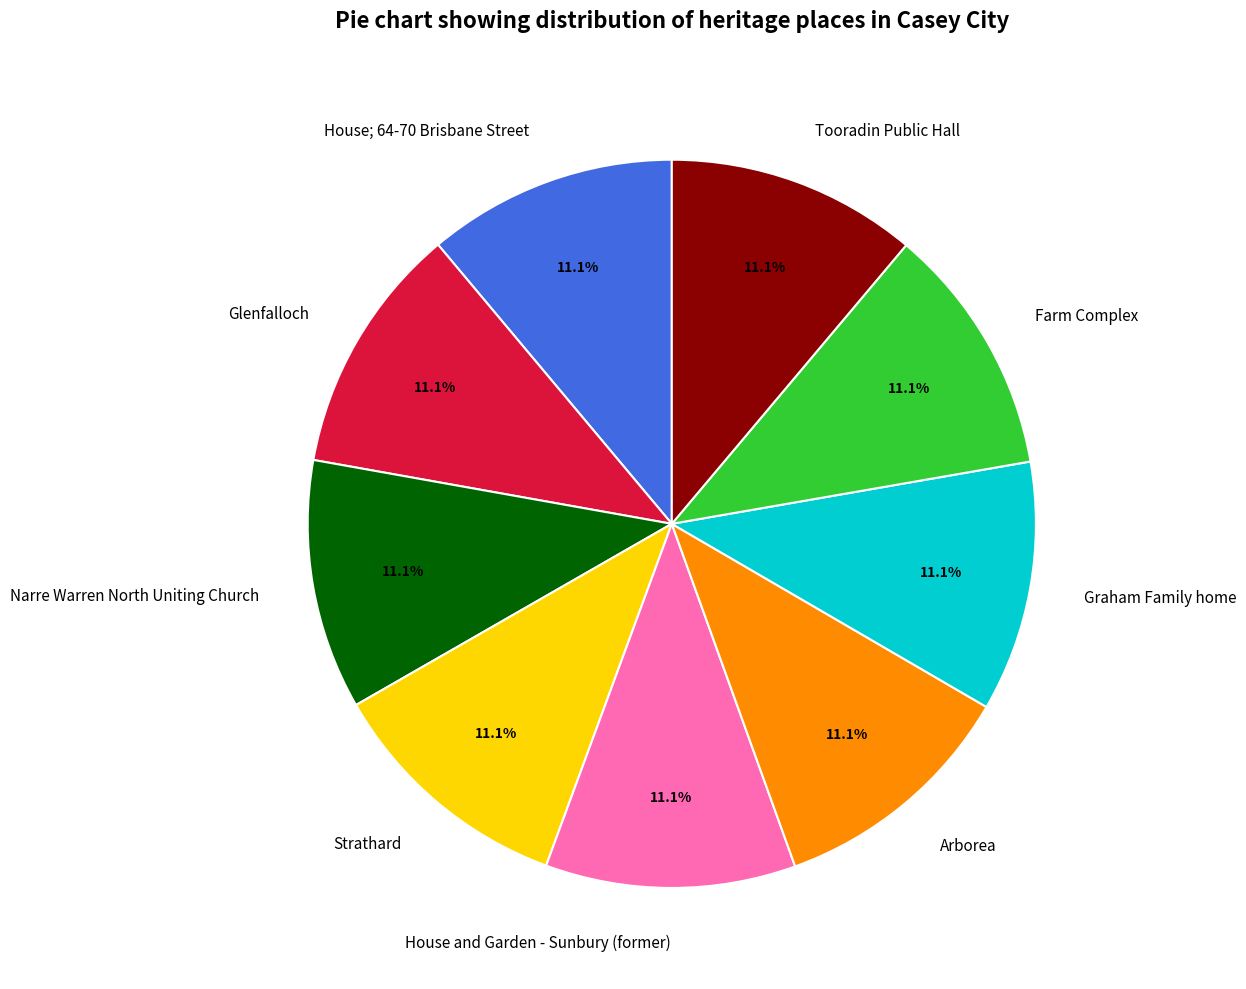

Does Strathard account for over 50% of the chart?

No